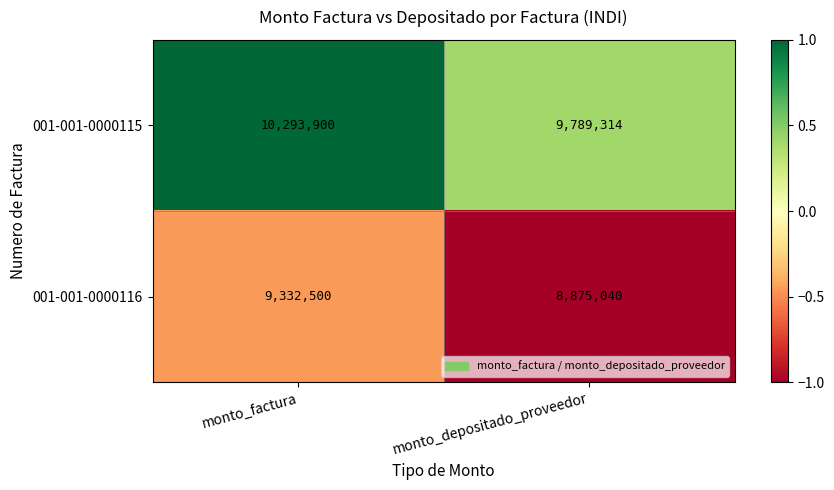

List the series in order of their peak value, lowest first.

001-001-0000116, 001-001-0000115